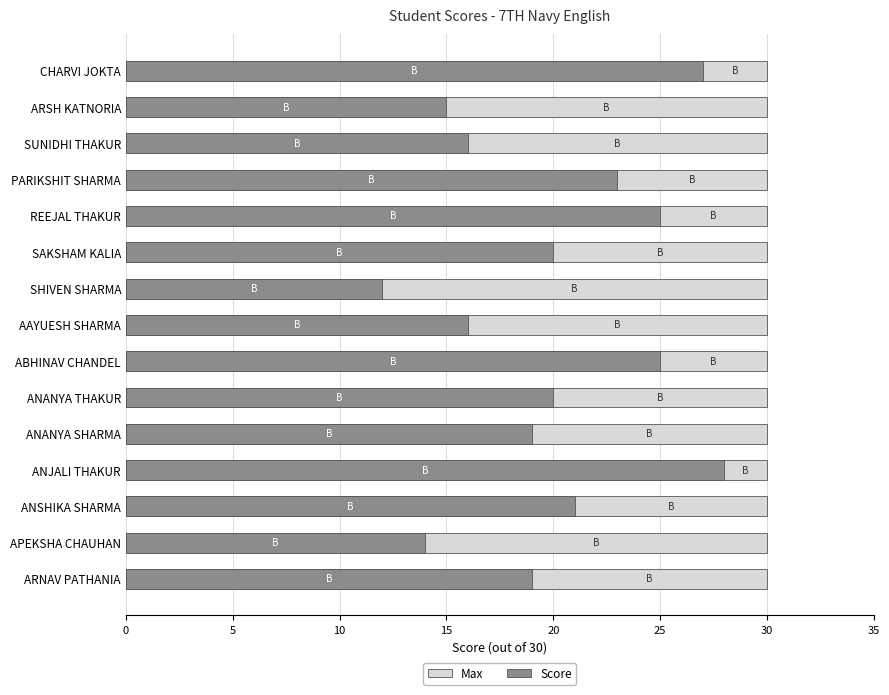

Between 20 and 30, which series saw the biggest shift?

Score